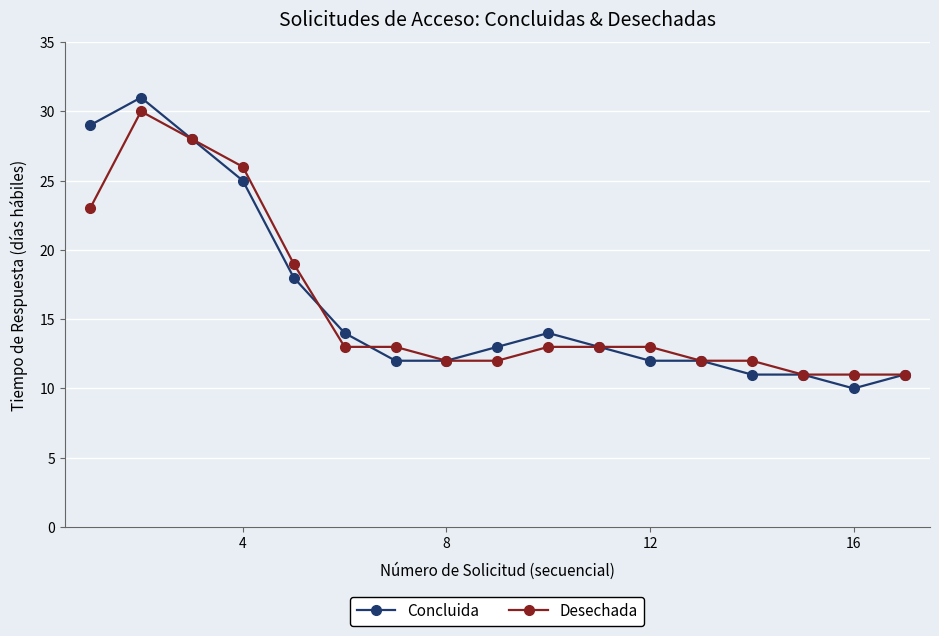

At how many categories does at least one series exceed 22?

4